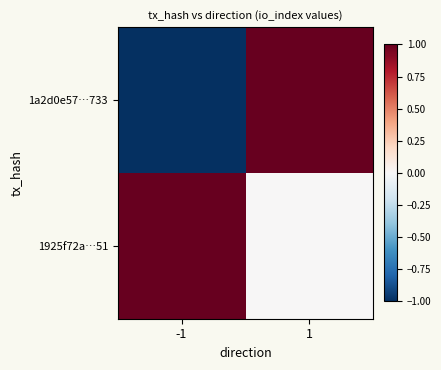

Reading right to left, what are all the values shown in this chart?

1a2d0e57…733: 1=1	-1=-1
1925f72a…51: 1=0	-1=1